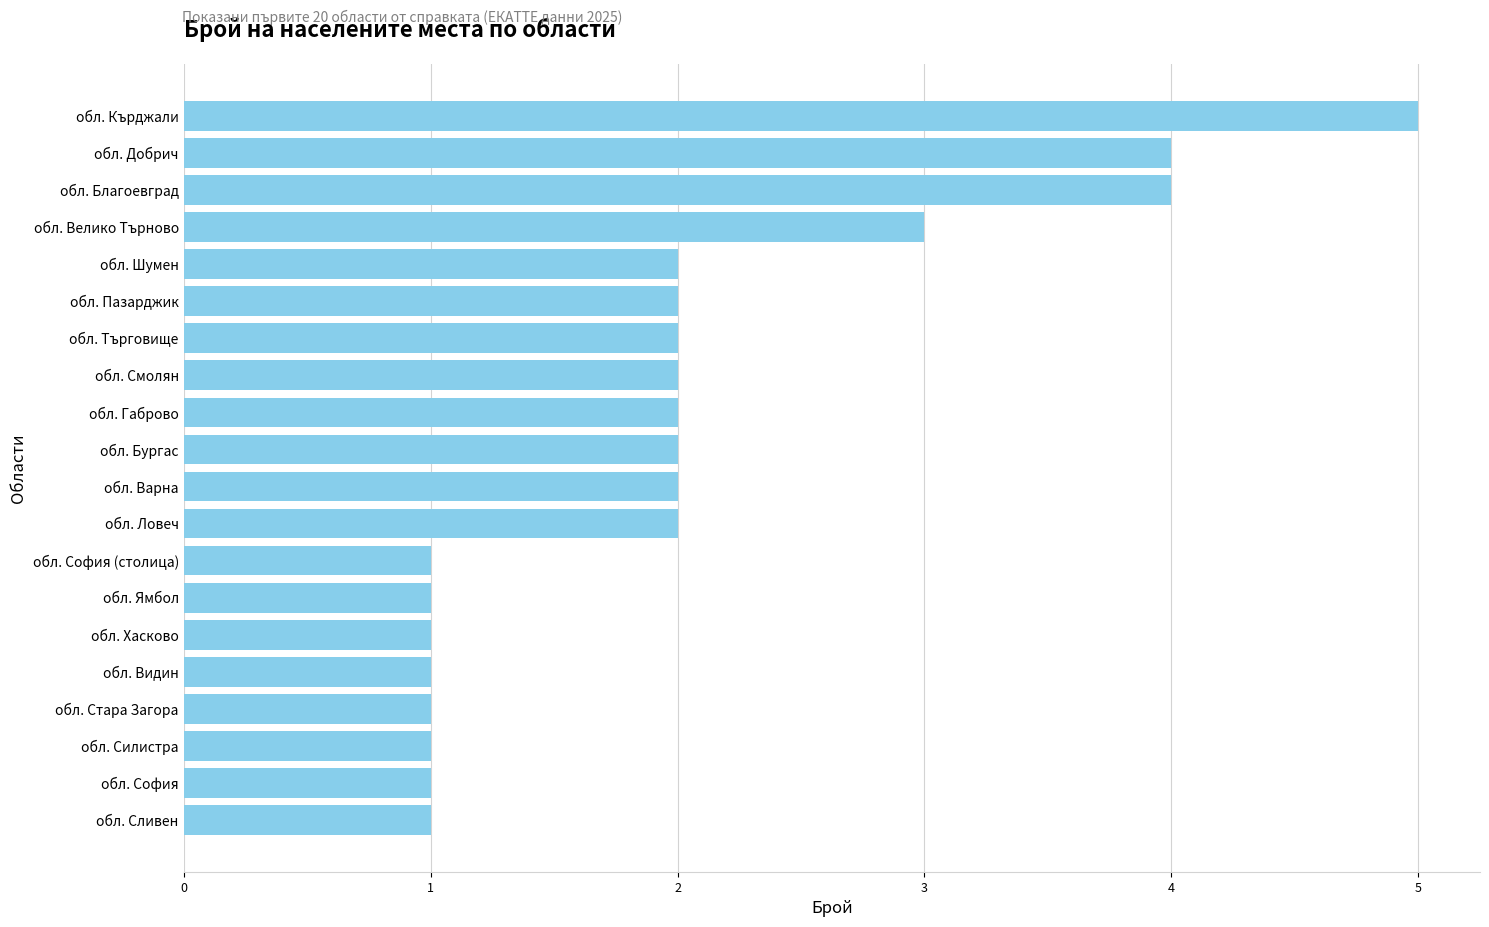

At which label is the value closest to 3?

обл. Велико Търново